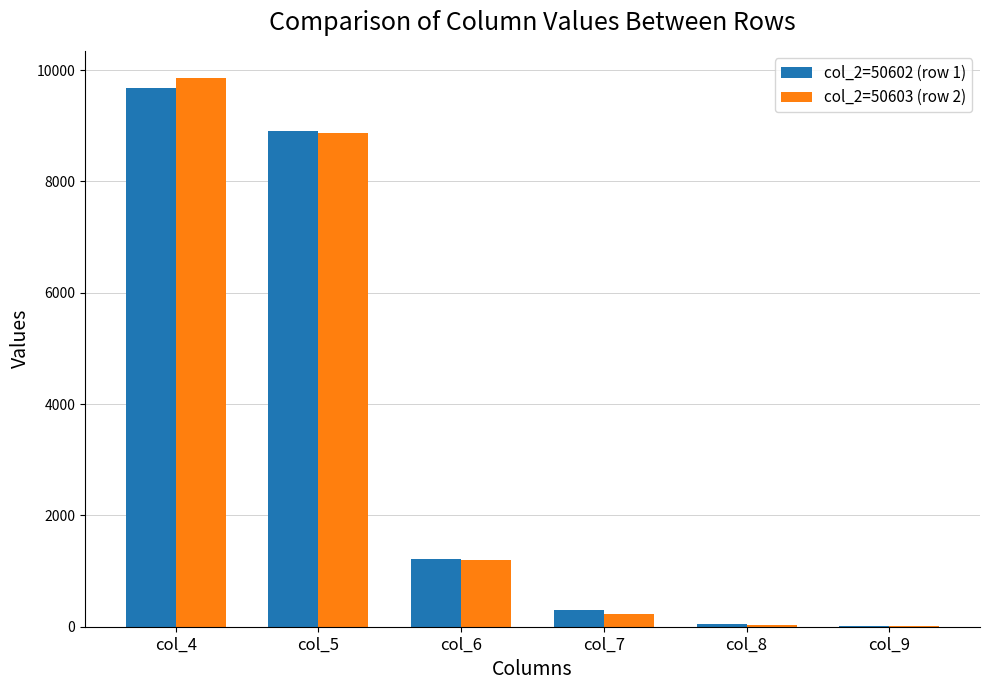

Between col_5 and col_6, which series saw the biggest shift?

col_2=50602 (row 1)